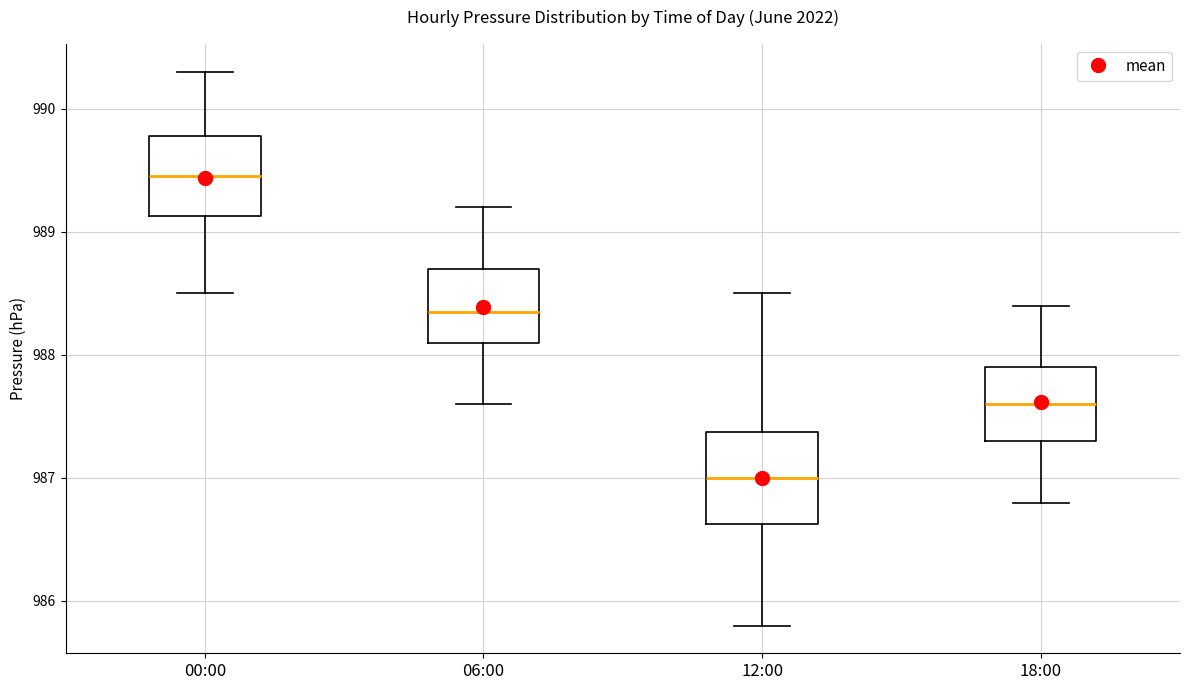

Where does the median line of the box for 12:00 sit on the y-axis? The values are not printed on the chart, so give them approximately, as read against the axis.

987.0